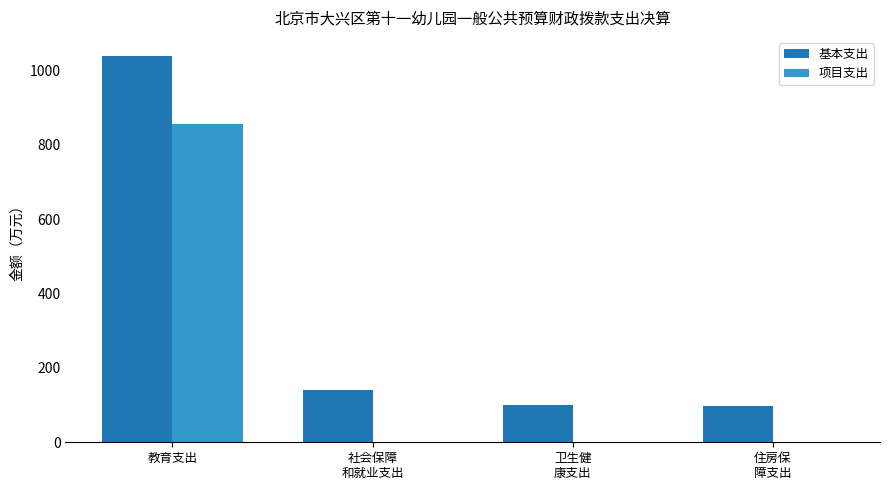

How many data points in 项目支出 are above 0?

1